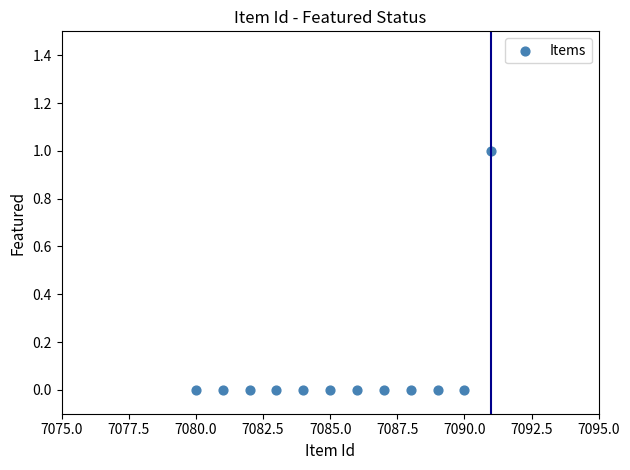

What is the average X value?

7086